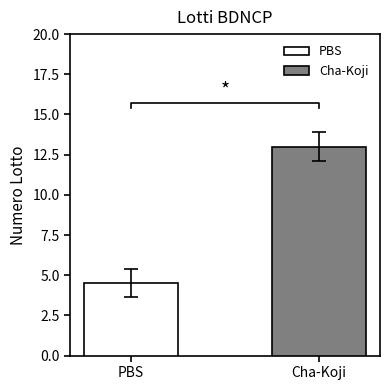

What is the highest value of the PBS series?

4.5